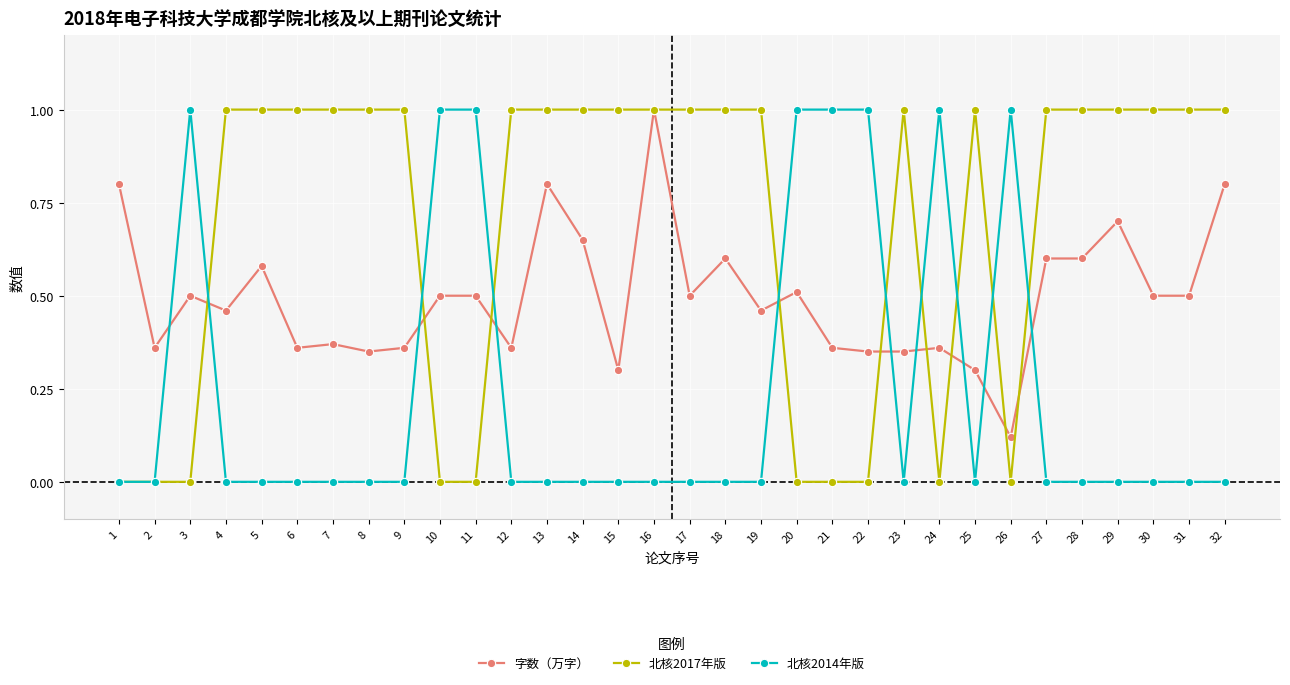

Count the number of data series in this chart.

3